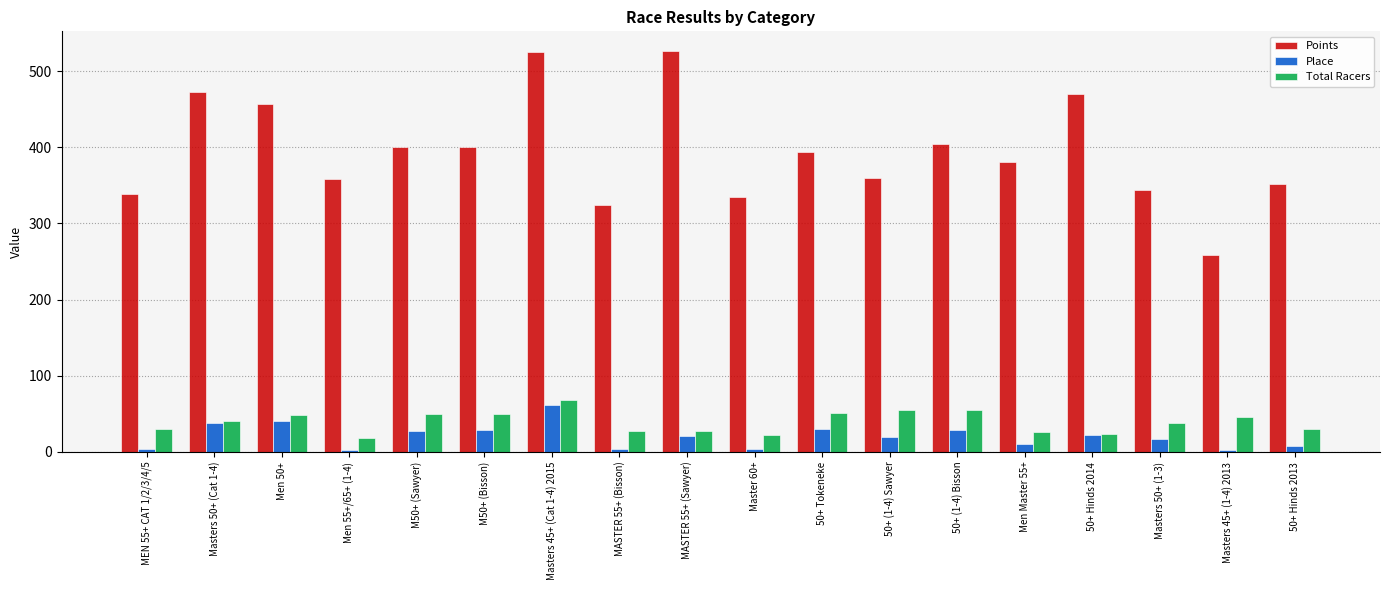

What are all the series names shown in the legend?

Points, Place, Total Racers